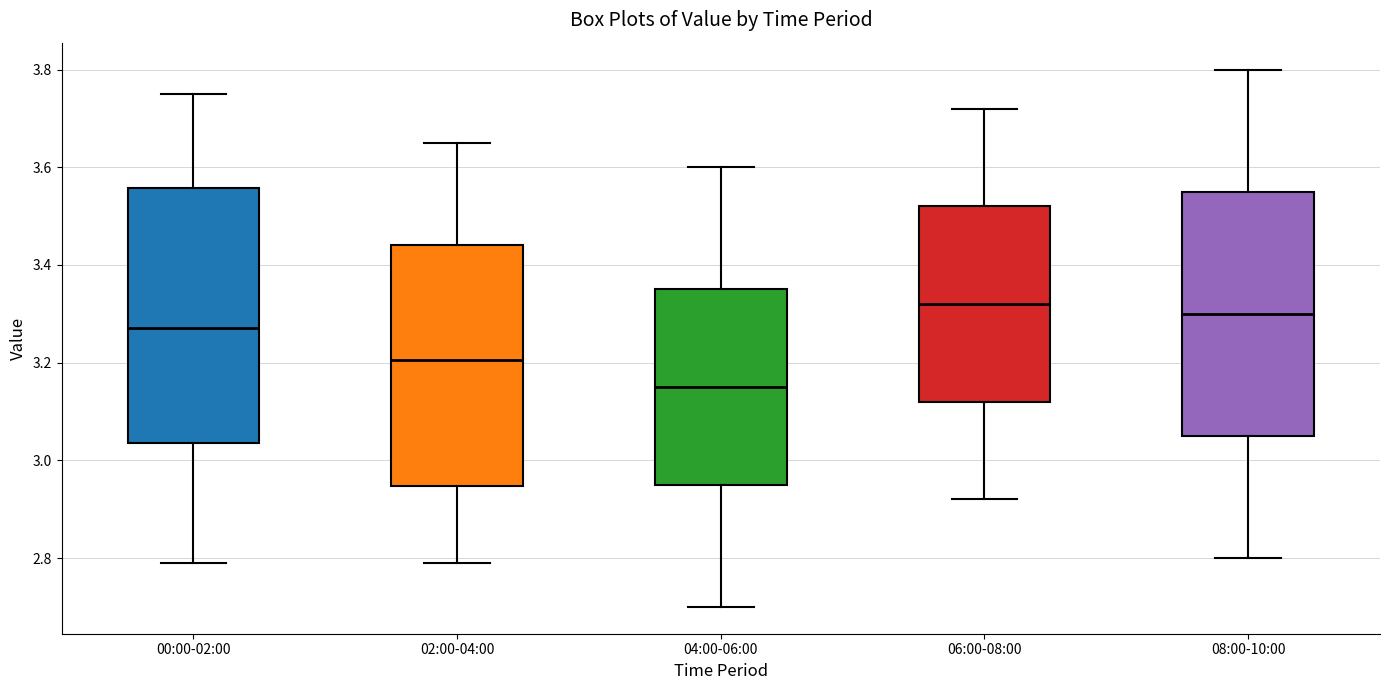

Reading left to right, transcribe this box plot: for each box, give where its median line is, the range the box spans, and where its two whiskers end, as read against the y-axis. The values are not printed on the chart, so give them approximately, as read against the axis.

00:00-02:00: median 3.28, box 3.04 to 3.56, whiskers 2.80 to 3.76
02:00-04:00: median 3.20, box 2.94 to 3.44, whiskers 2.80 to 3.66
04:00-06:00: median 3.16, box 2.96 to 3.36, whiskers 2.70 to 3.60
06:00-08:00: median 3.32, box 3.12 to 3.52, whiskers 2.92 to 3.72
08:00-10:00: median 3.30, box 3.06 to 3.56, whiskers 2.80 to 3.80